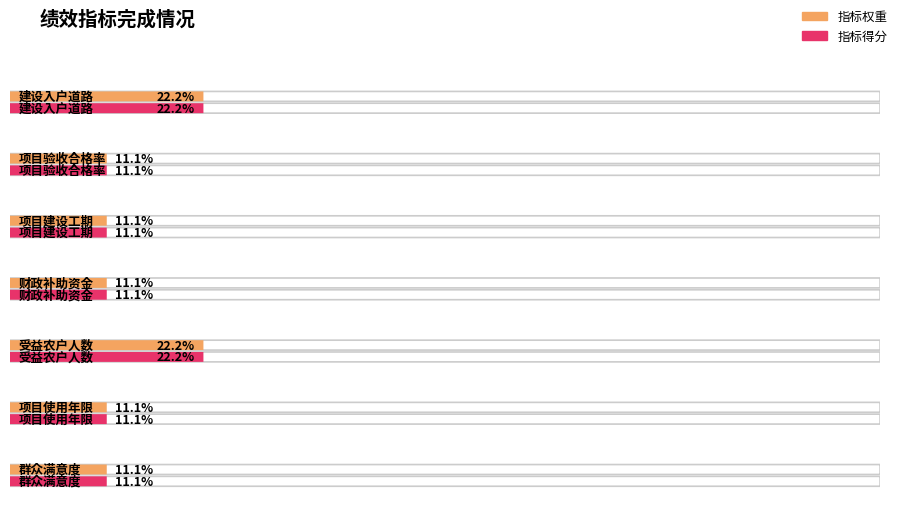

Which label corresponds to the smallest value in the chart?

项目验收合格率